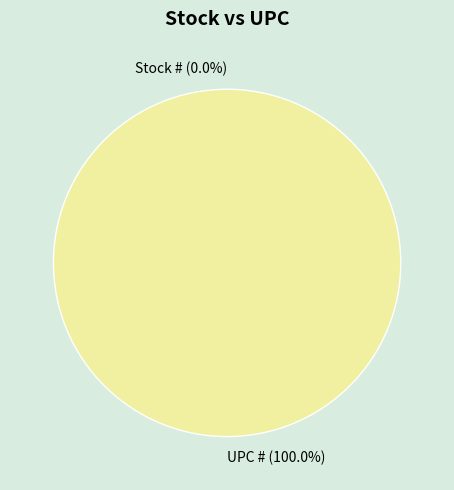

What is the smallest slice in the pie chart?

Stock #